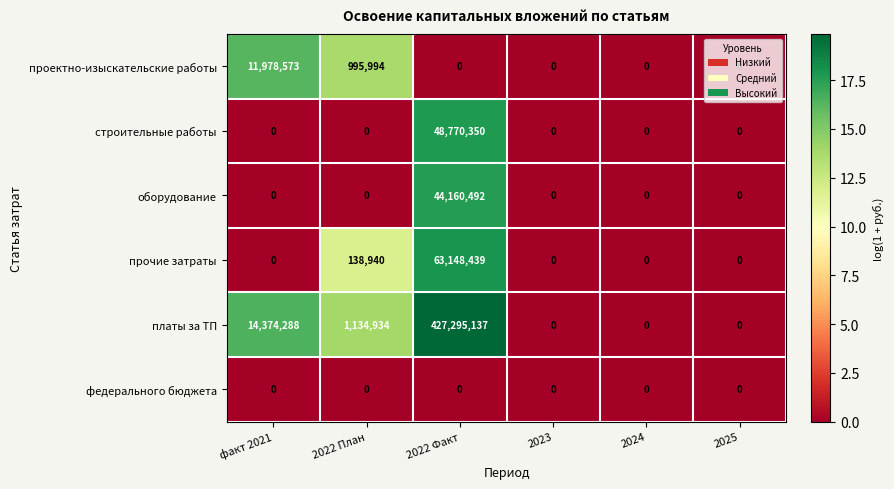

The платы за ТП series shows -262010925 at 2025. True or false?

False